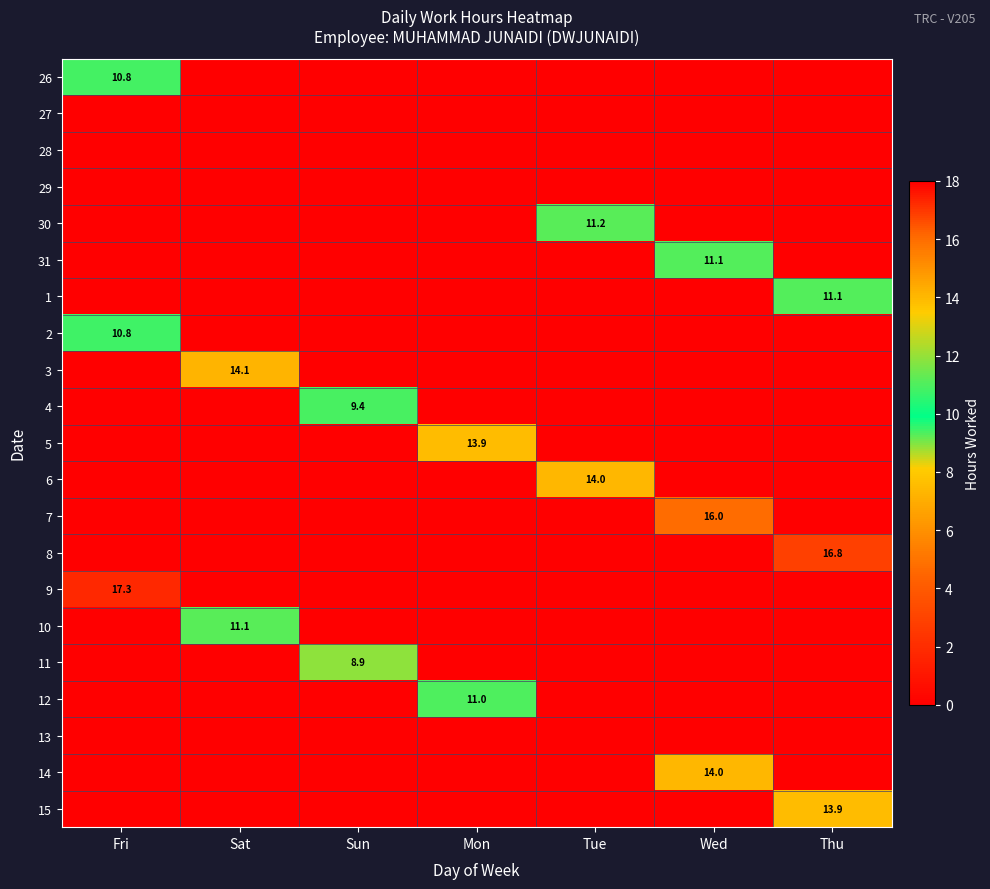

The value of 14 at Wed is 25.1. True or false?

False